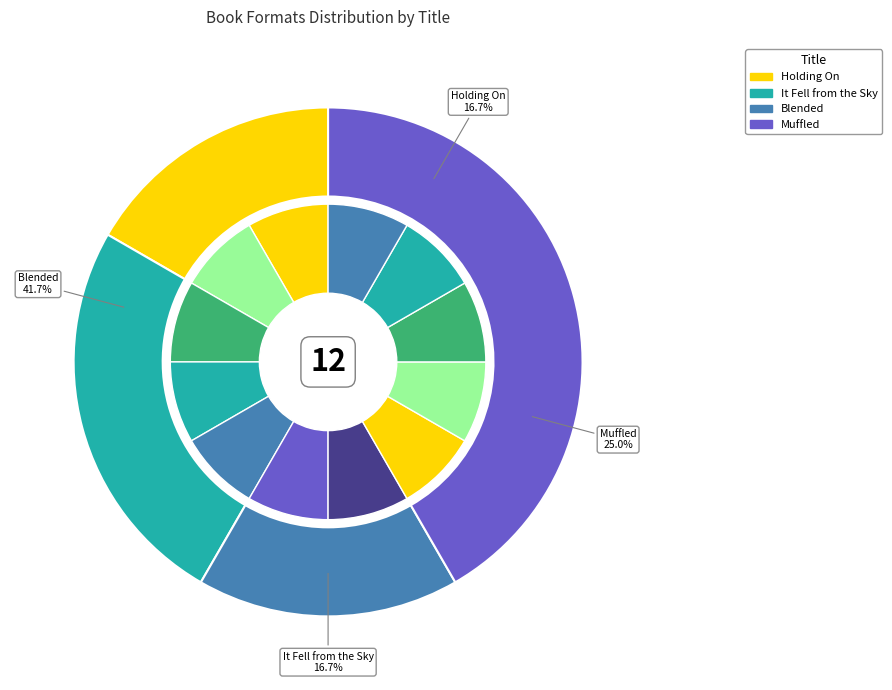

True or false: Holding On accounts for 34% of the total.

False